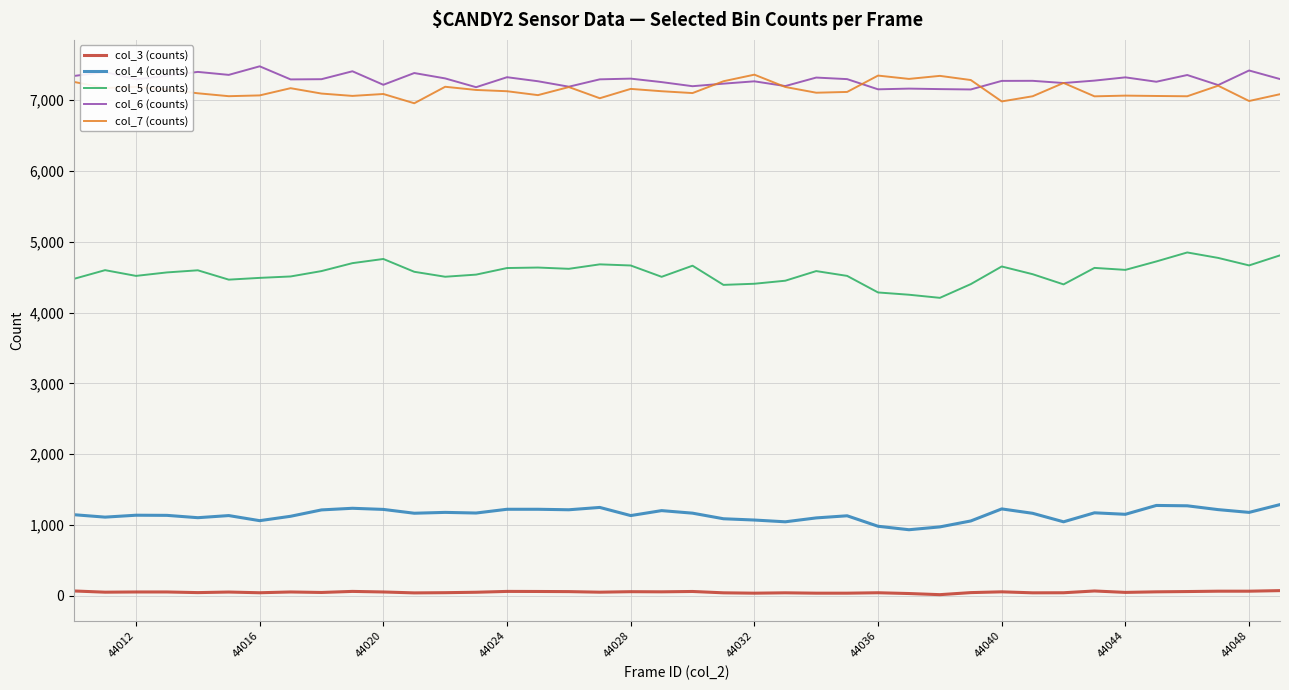

True or false: col_3 (counts) and col_6 (counts) intersect in this chart.

False